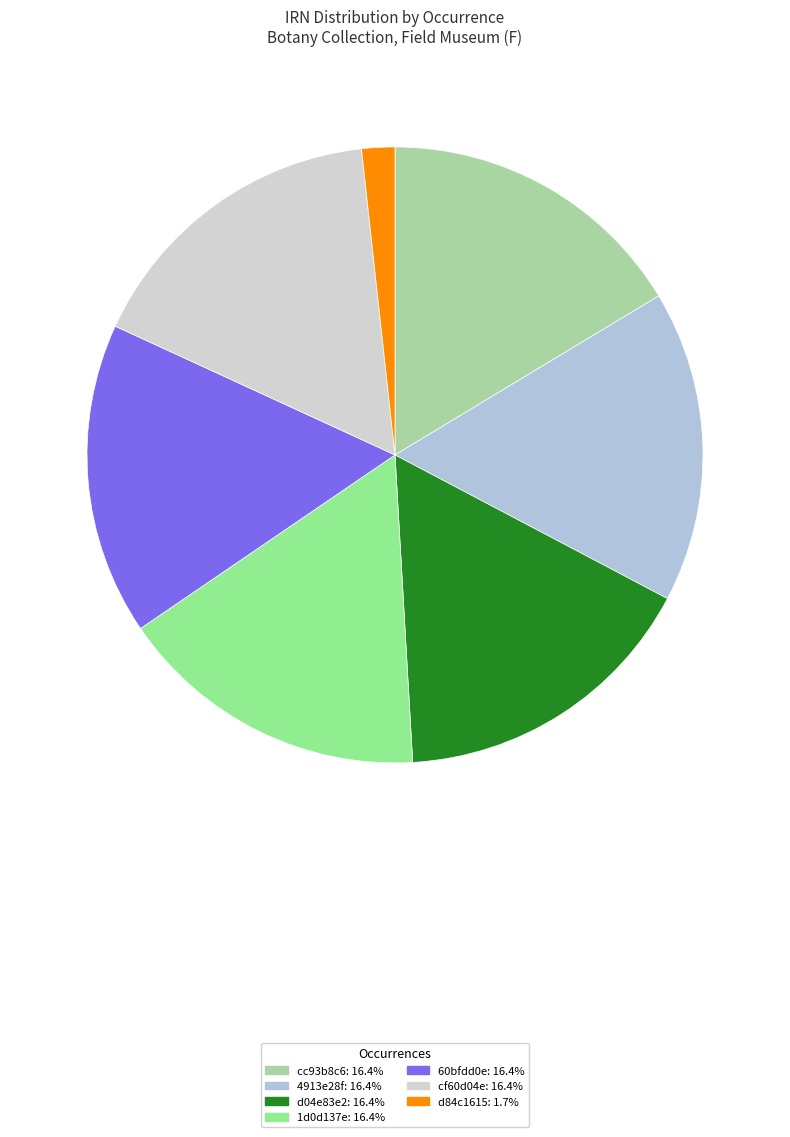

What is the ratio of the value at cf60d04e to the value at d84c1615?

9.5